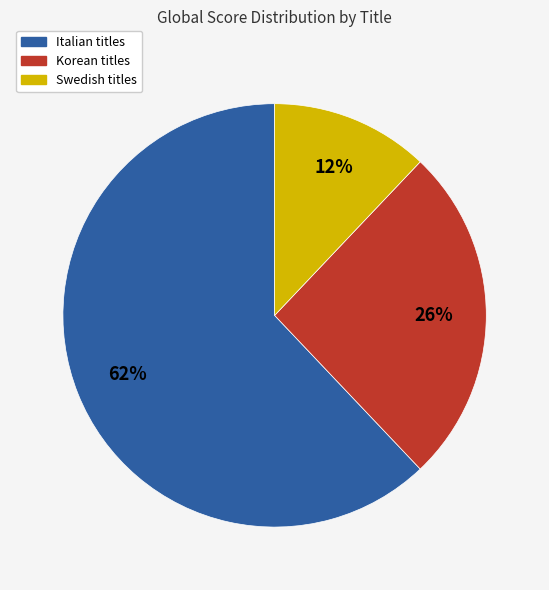

Rank the categories by value from lowest to highest.

Swedish titles, Korean titles, Italian titles